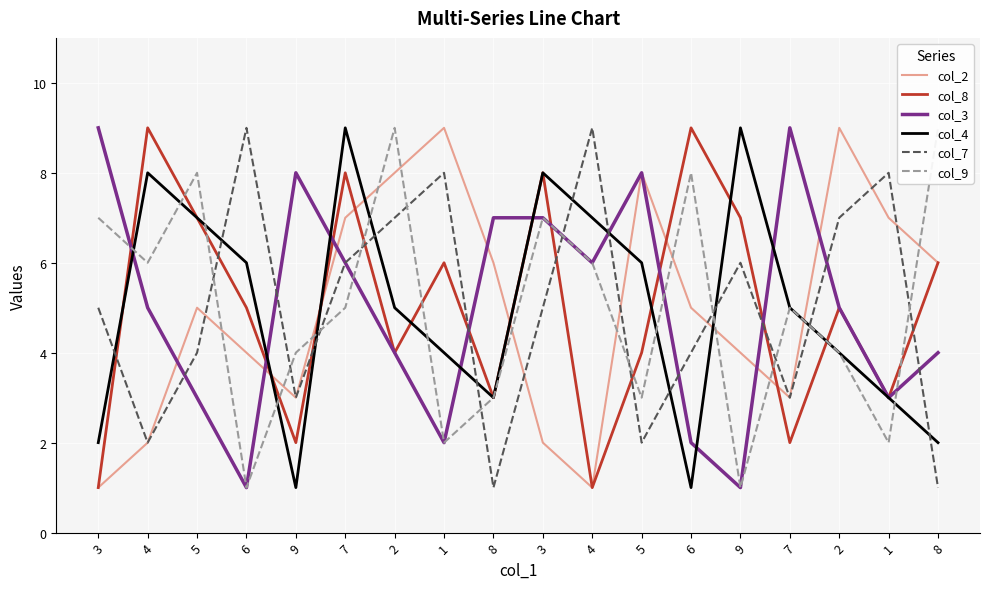

What are all the series names shown in the legend?

col_2, col_8, col_3, col_4, col_7, col_9